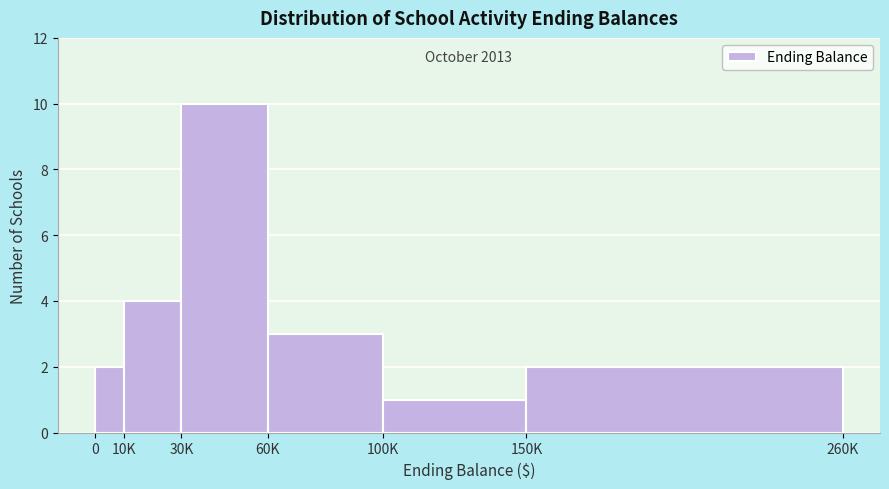

Reading left to right, what are all the values shown in this chart?

2	4	10	3	1	2